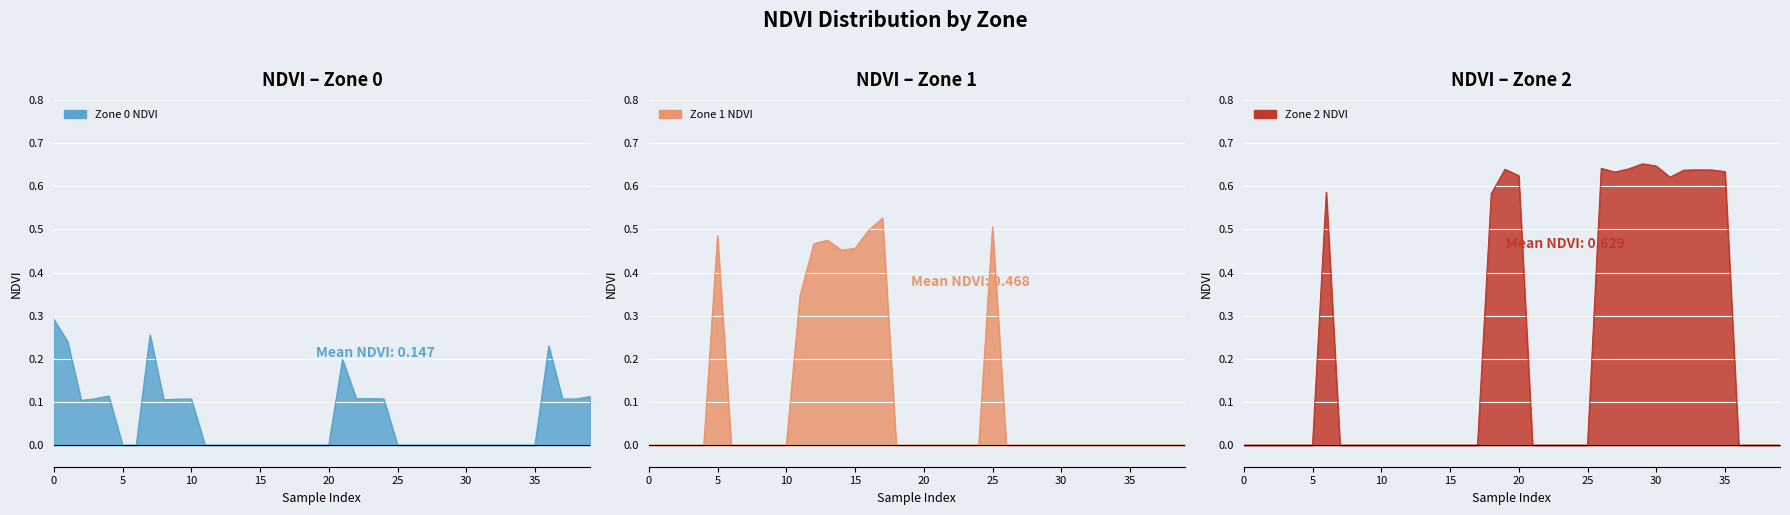

The value of Zone 1 NDVI at 29 is 0.0. True or false?

True